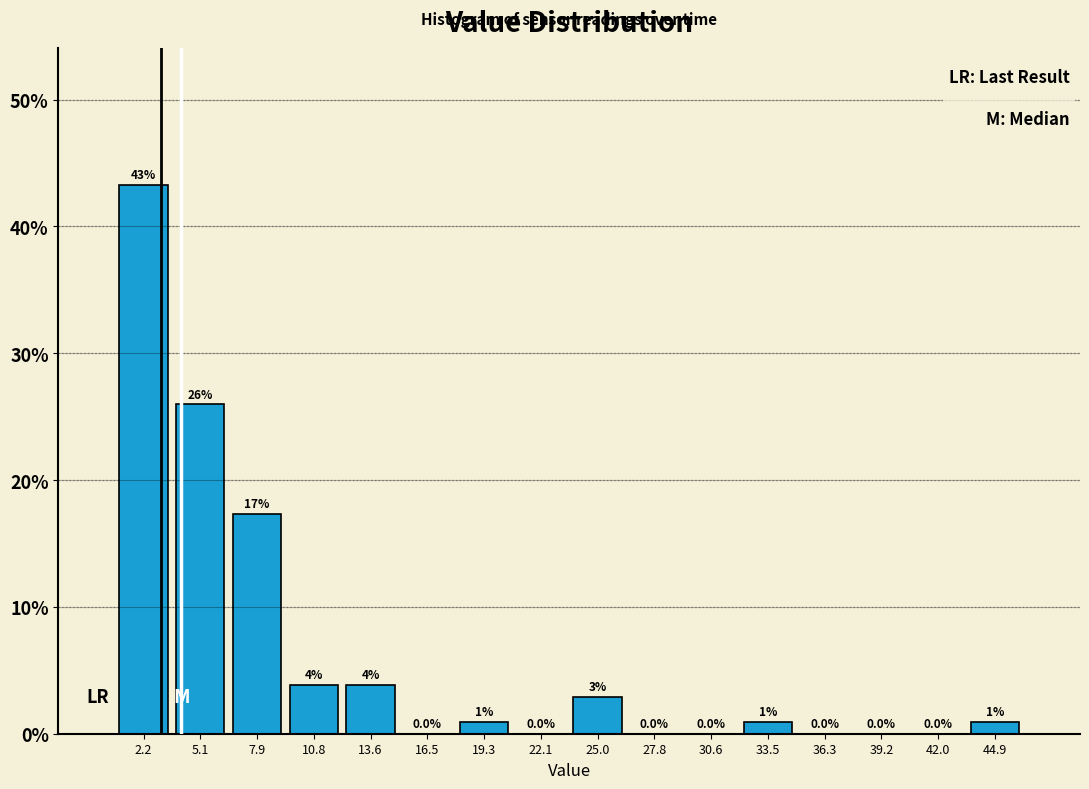

Which range on the x-axis has the tallest bar?

1.0 to 3.5